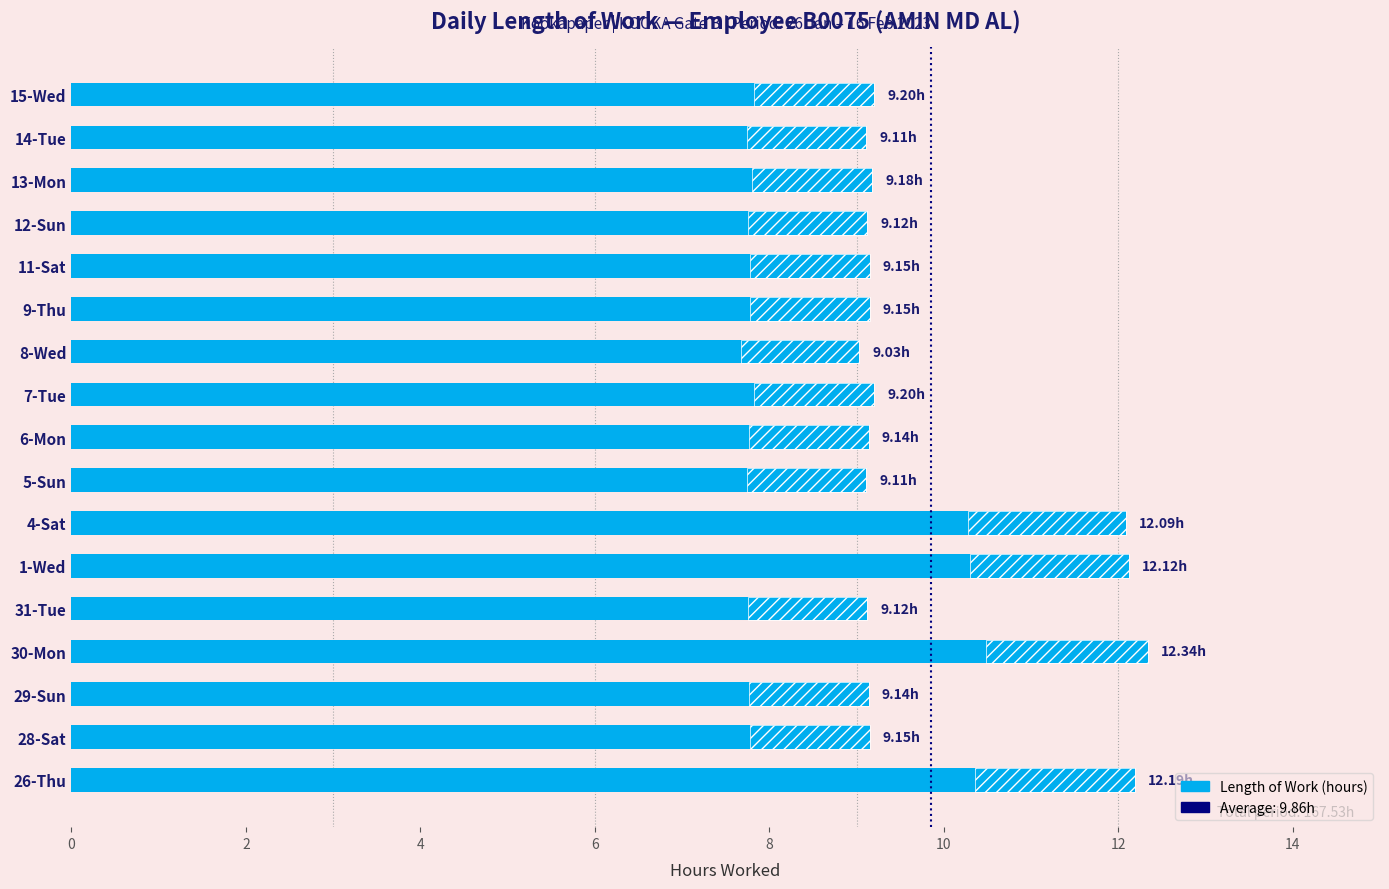

Does the chart contain stacked bars?

No